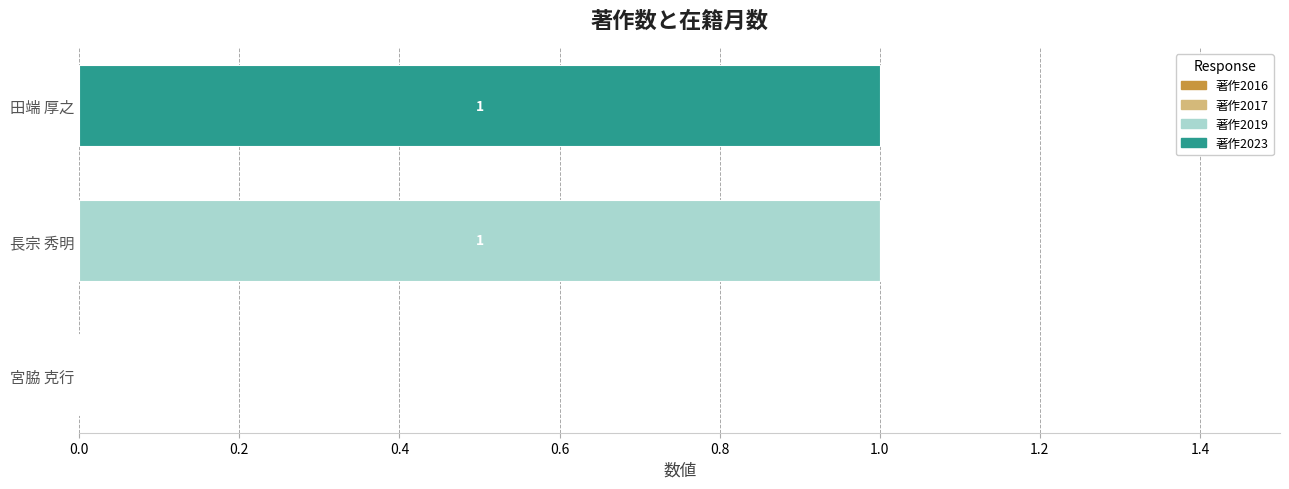

The 著作2019 series shows 1 at 長宗 秀明. True or false?

True